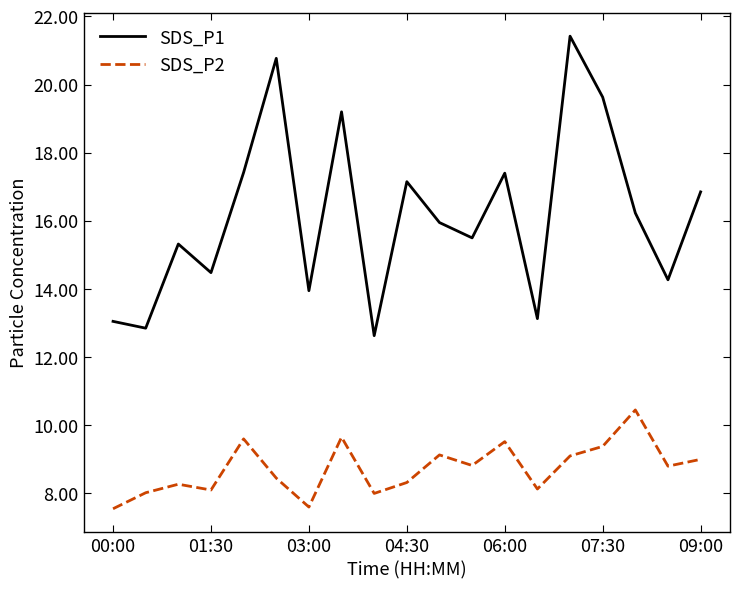

True or false: SDS_P2 and SDS_P1 intersect in this chart.

False